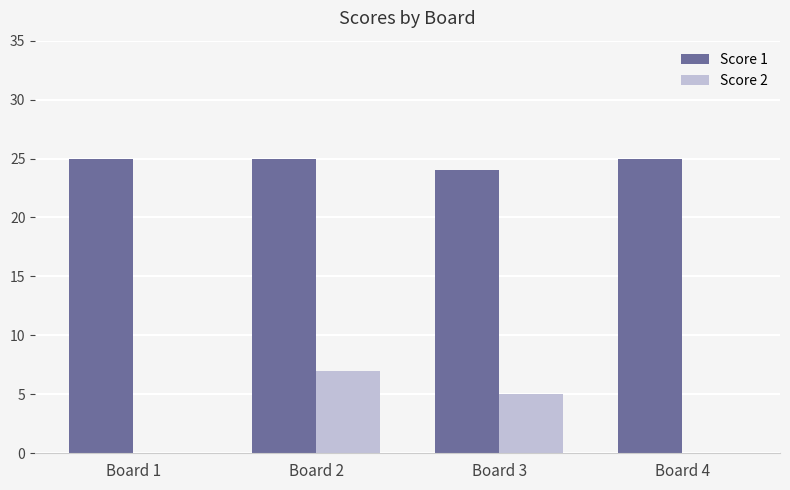

What is the sum of all Score 1 values?

99